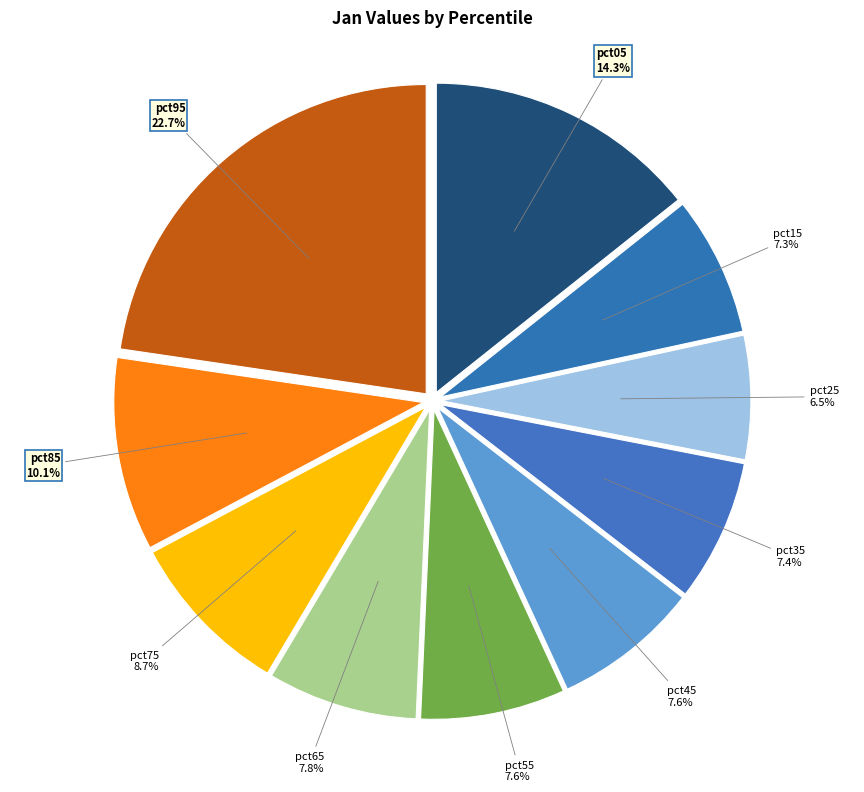

Which slice is the largest?

pct95